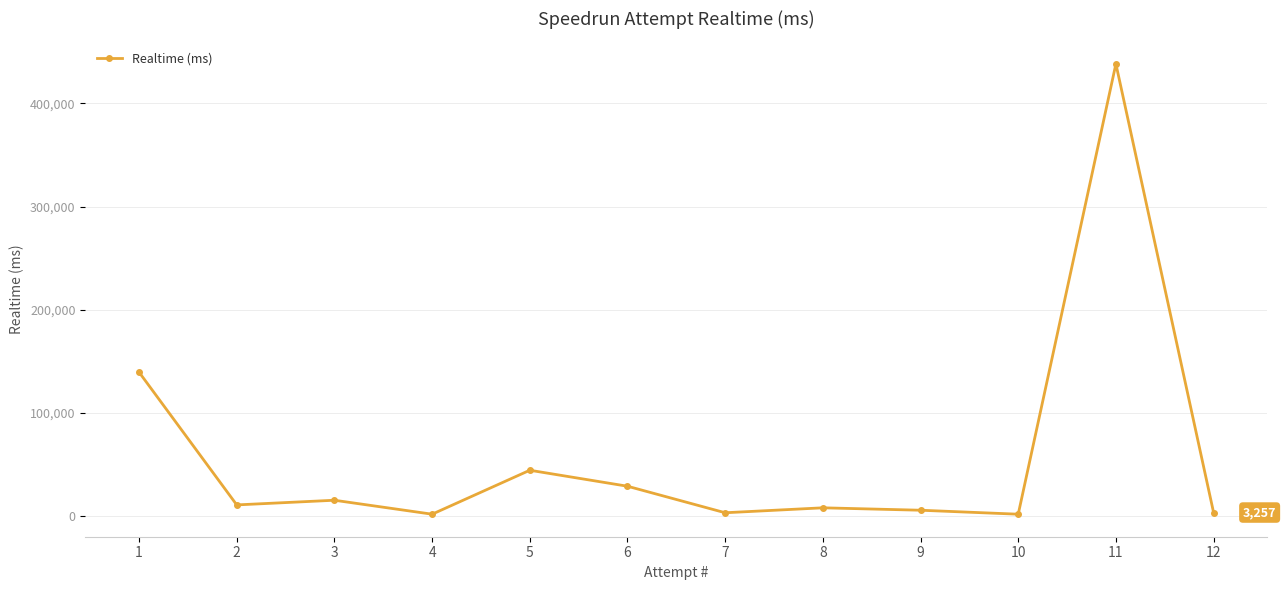

Which label corresponds to the largest value in the chart?

11